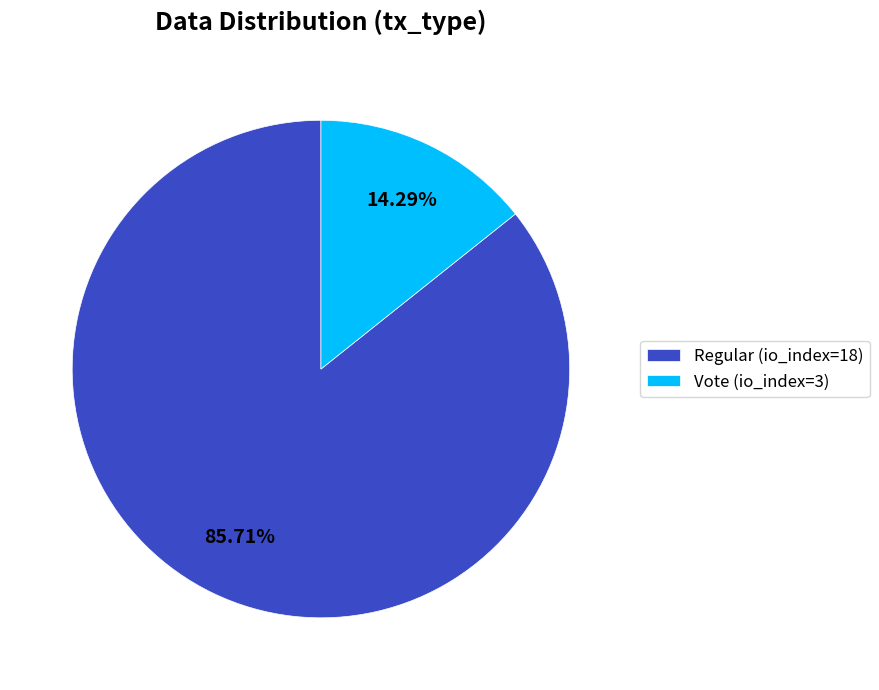

How many slices are in this pie chart?

2